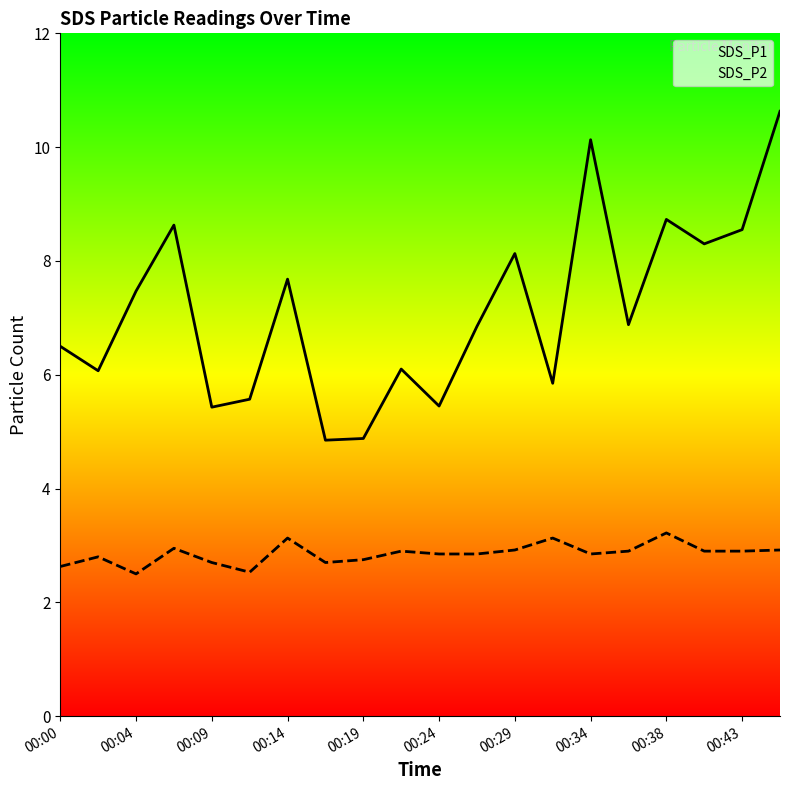

Between 00:14 and 00:34, which series saw the biggest shift?

SDS_P1